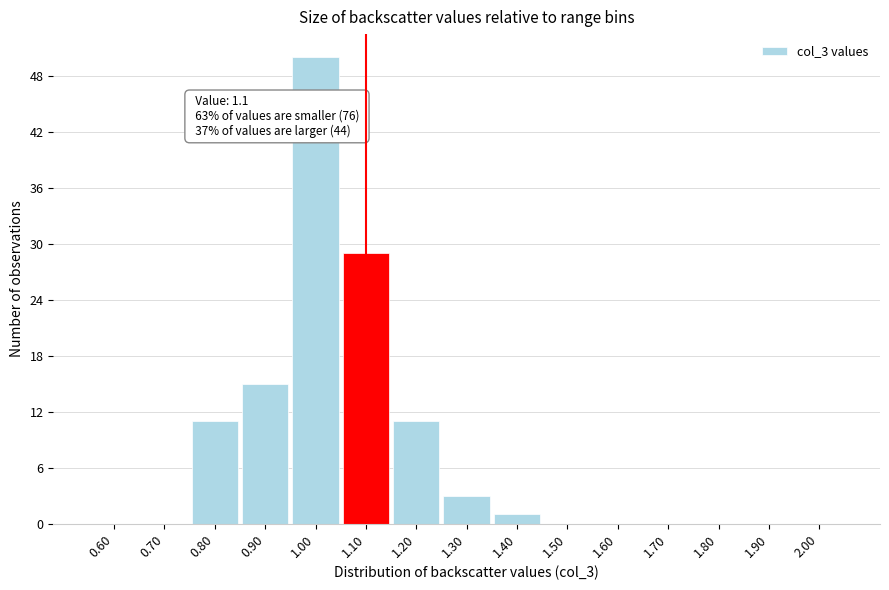

Which range on the x-axis has the tallest bar?

0.95 to 1.05